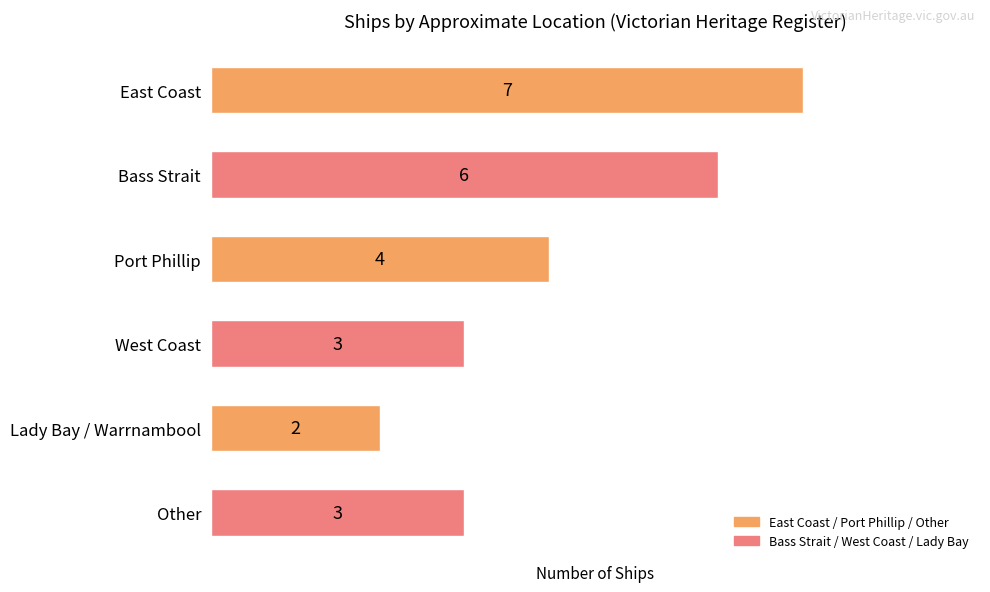

Count the number of categories in the chart.

6